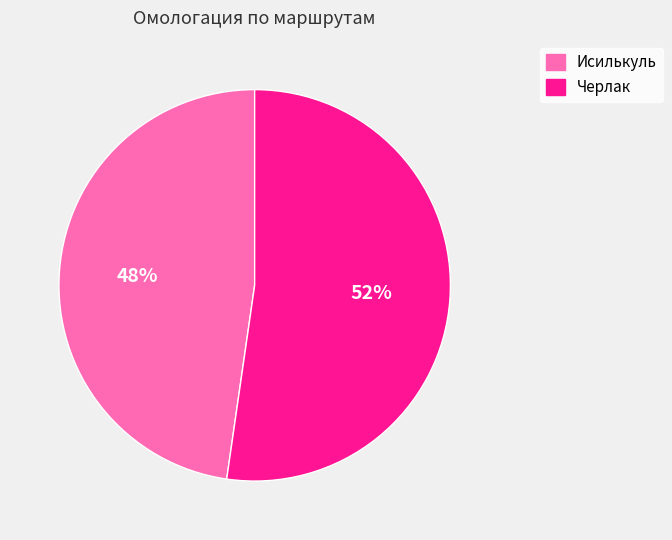

Combined, do Исилькуль and Черлак account for over 50%?

Yes